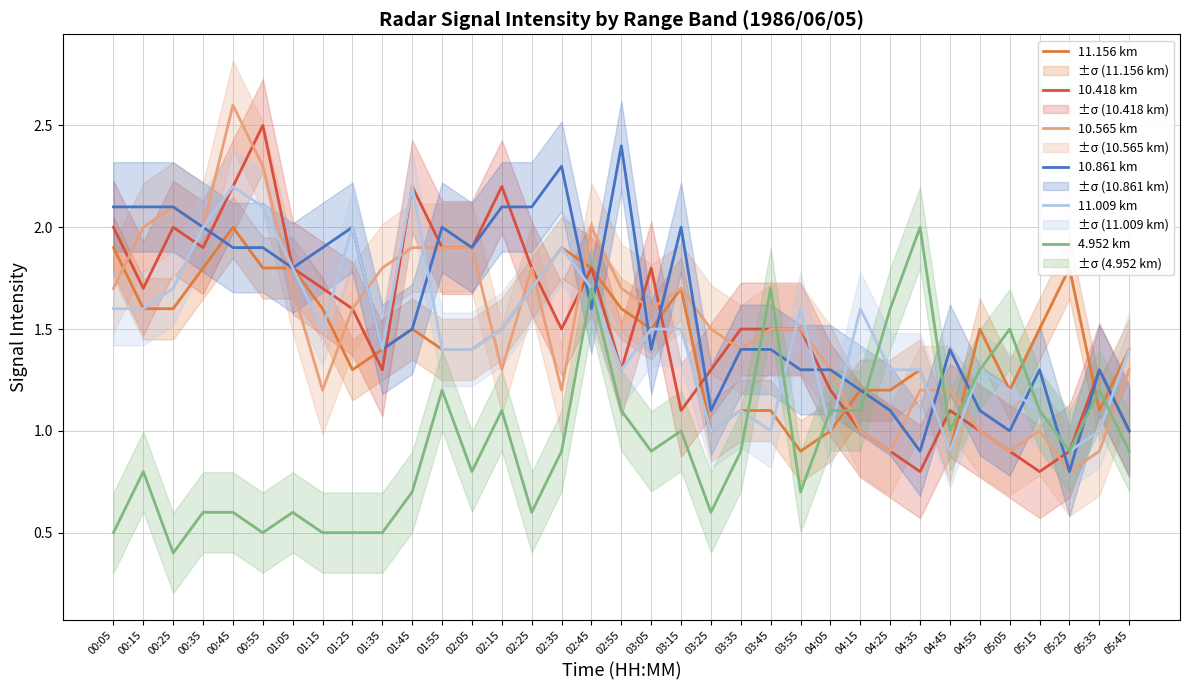

What is the difference between the maximum and second lowest values in the 11.156 km series?

1.1